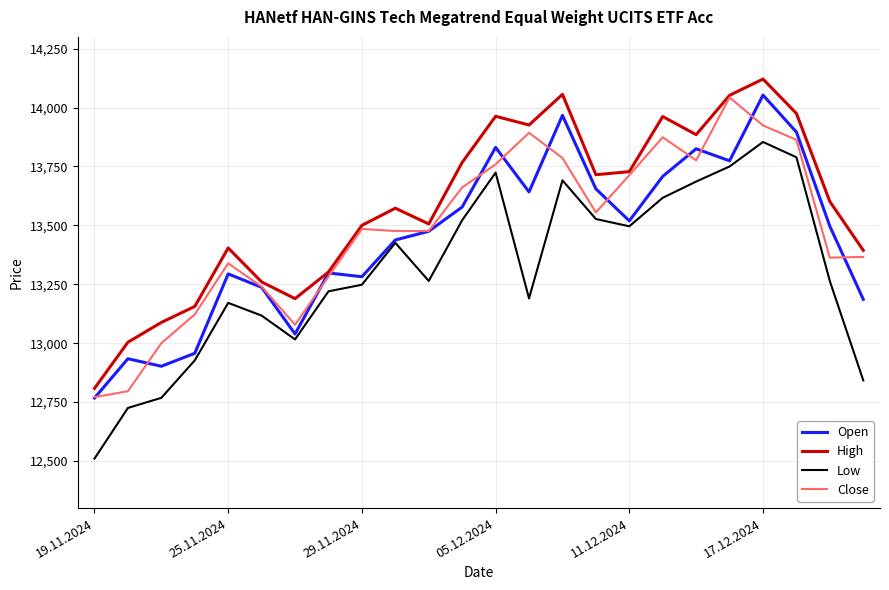

True or false: High and Low cross at least once.

False